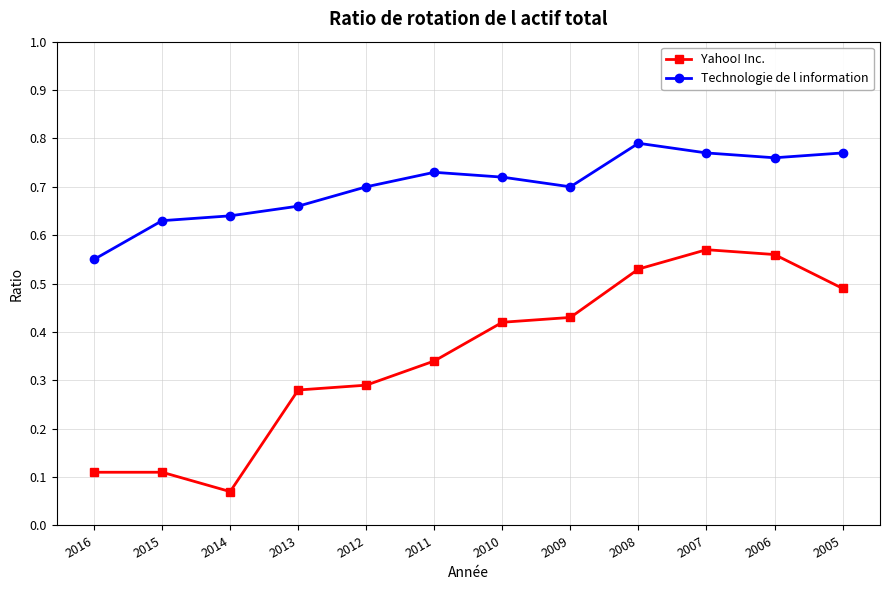

Which category has the lowest value in the Yahoo! Inc. series?

2014